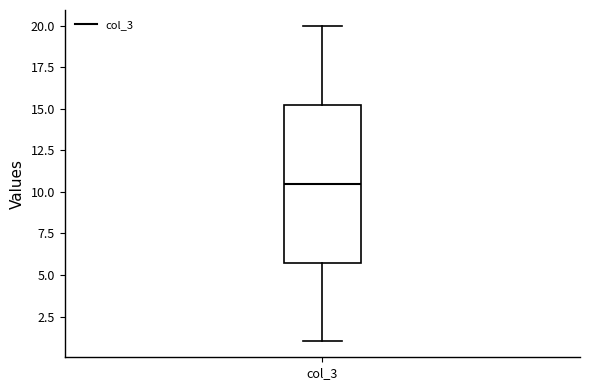

Transcribe this box plot: give where the median line is, the range the box spans, and where the two whiskers end, as read against the y-axis. The values are not printed on the chart, so give them approximately, as read against the axis.

median 10.5, box 6.0 to 15.5, whiskers 1.0 to 20.0